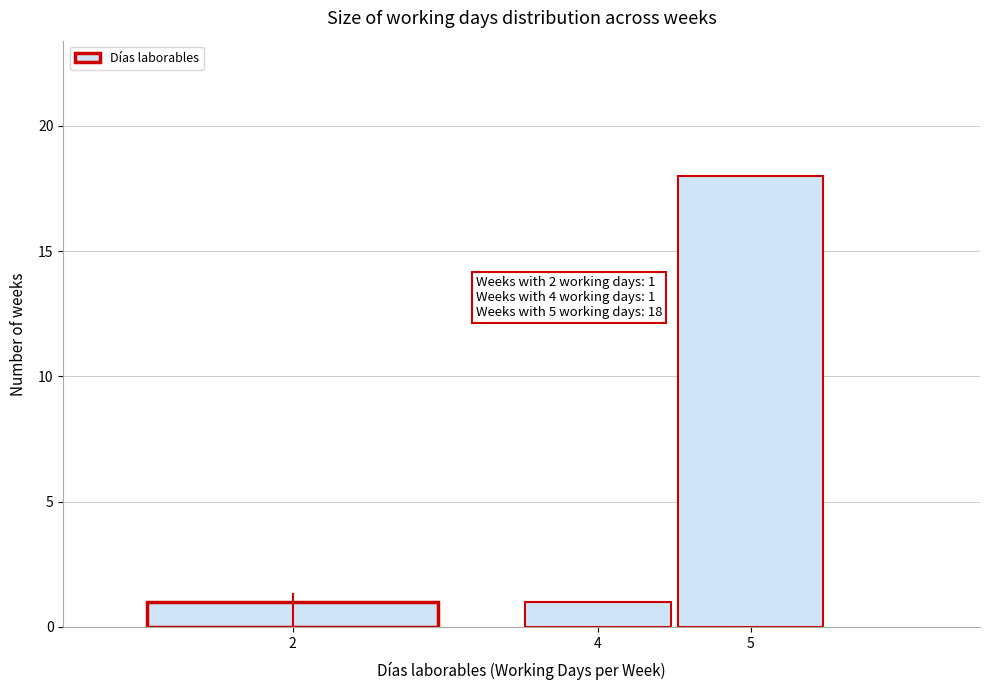

Reading right to left, list all the values displayed in this chart.

5=18	4=1	2=1